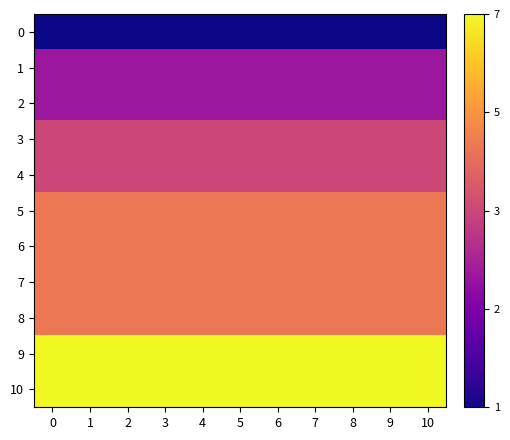

Reading right to left, extract all data points from this chart.

0: 10=0.0	9=0.0	8=0.0	7=0.0	6=0.0	5=0.0	4=0.0	3=0.0	2=0.0	1=0.0	0=0.0
1: 10=0.3	9=0.3	8=0.3	7=0.3	6=0.3	5=0.3	4=0.3	3=0.3	2=0.3	1=0.3	0=0.3
2: 10=0.3	9=0.3	8=0.3	7=0.3	6=0.3	5=0.3	4=0.3	3=0.3	2=0.3	1=0.3	0=0.3
3: 10=0.5	9=0.5	8=0.5	7=0.5	6=0.5	5=0.5	4=0.5	3=0.5	2=0.5	1=0.5	0=0.5
4: 10=0.5	9=0.5	8=0.5	7=0.5	6=0.5	5=0.5	4=0.5	3=0.5	2=0.5	1=0.5	0=0.5
5: 10=0.7	9=0.7	8=0.7	7=0.7	6=0.7	5=0.7	4=0.7	3=0.7	2=0.7	1=0.7	0=0.7
6: 10=0.7	9=0.7	8=0.7	7=0.7	6=0.7	5=0.7	4=0.7	3=0.7	2=0.7	1=0.7	0=0.7
7: 10=0.7	9=0.7	8=0.7	7=0.7	6=0.7	5=0.7	4=0.7	3=0.7	2=0.7	1=0.7	0=0.7
8: 10=0.7	9=0.7	8=0.7	7=0.7	6=0.7	5=0.7	4=0.7	3=0.7	2=0.7	1=0.7	0=0.7
9: 10=1.0	9=1.0	8=1.0	7=1.0	6=1.0	5=1.0	4=1.0	3=1.0	2=1.0	1=1.0	0=1.0
10: 10=1.0	9=1.0	8=1.0	7=1.0	6=1.0	5=1.0	4=1.0	3=1.0	2=1.0	1=1.0	0=1.0